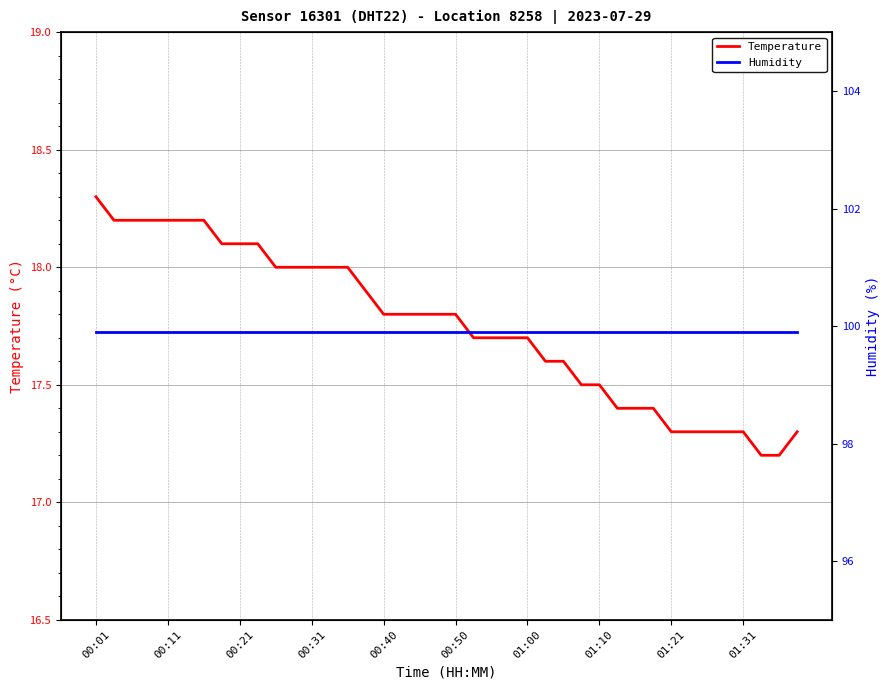

True or false: Temperature has a value of 7.4 at 01:10.

False